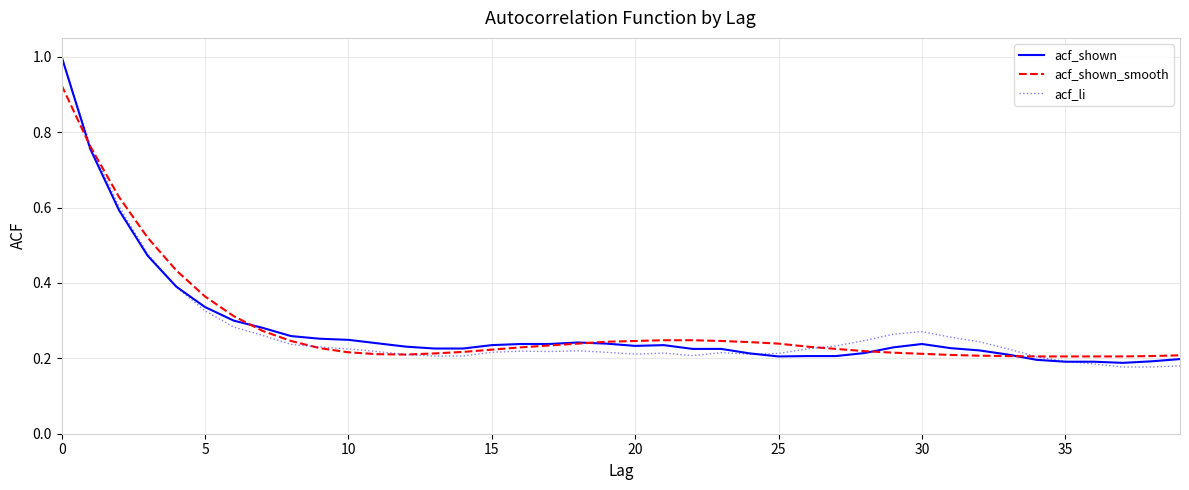

What is the maximum value for acf_shown?

1.0